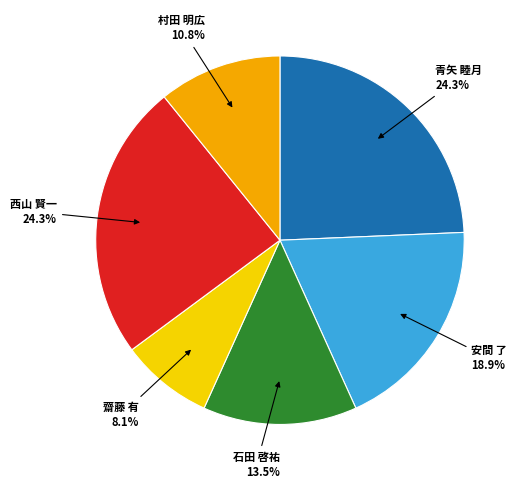

Count the number of slices in the pie.

6